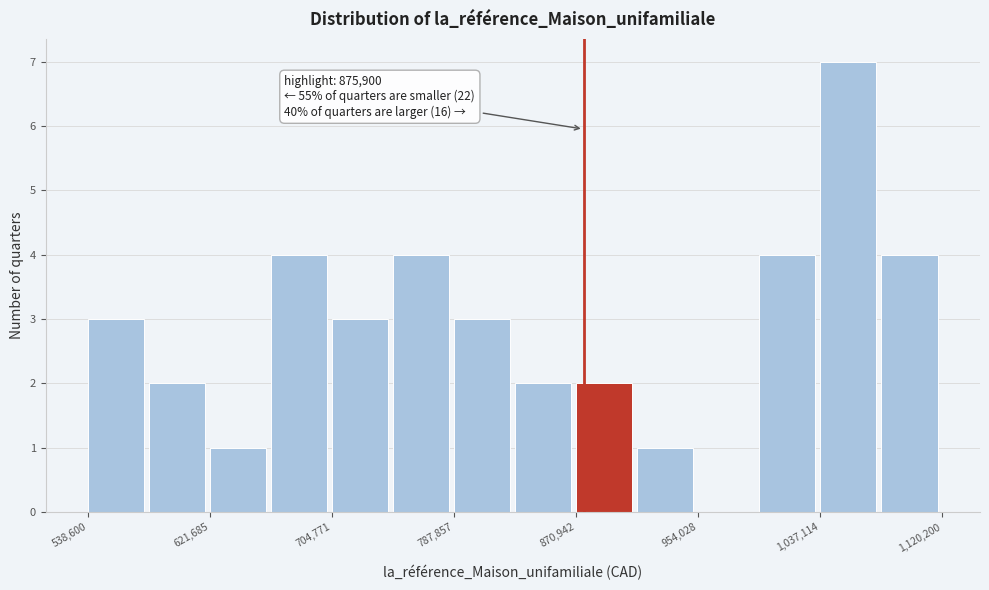

Over which range of the x-axis is the bar tallest?

1040000 to 1080000